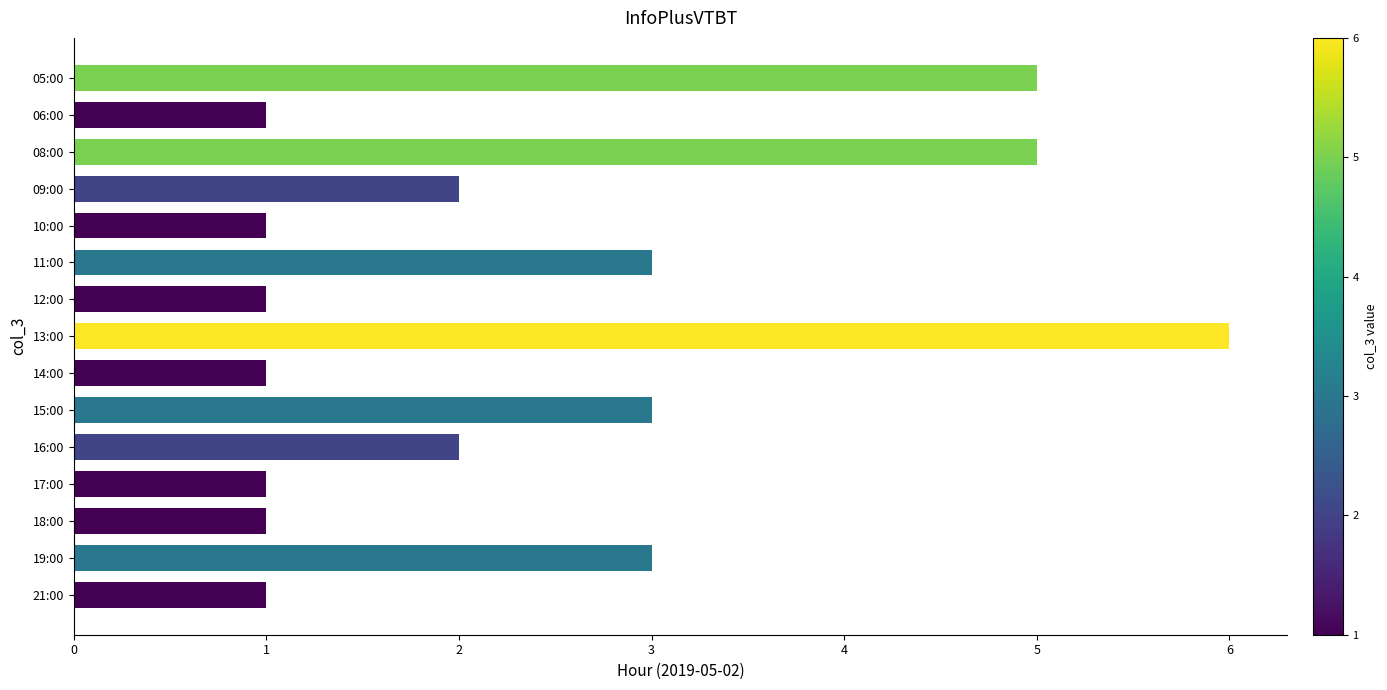

What is the sum of all values?

36